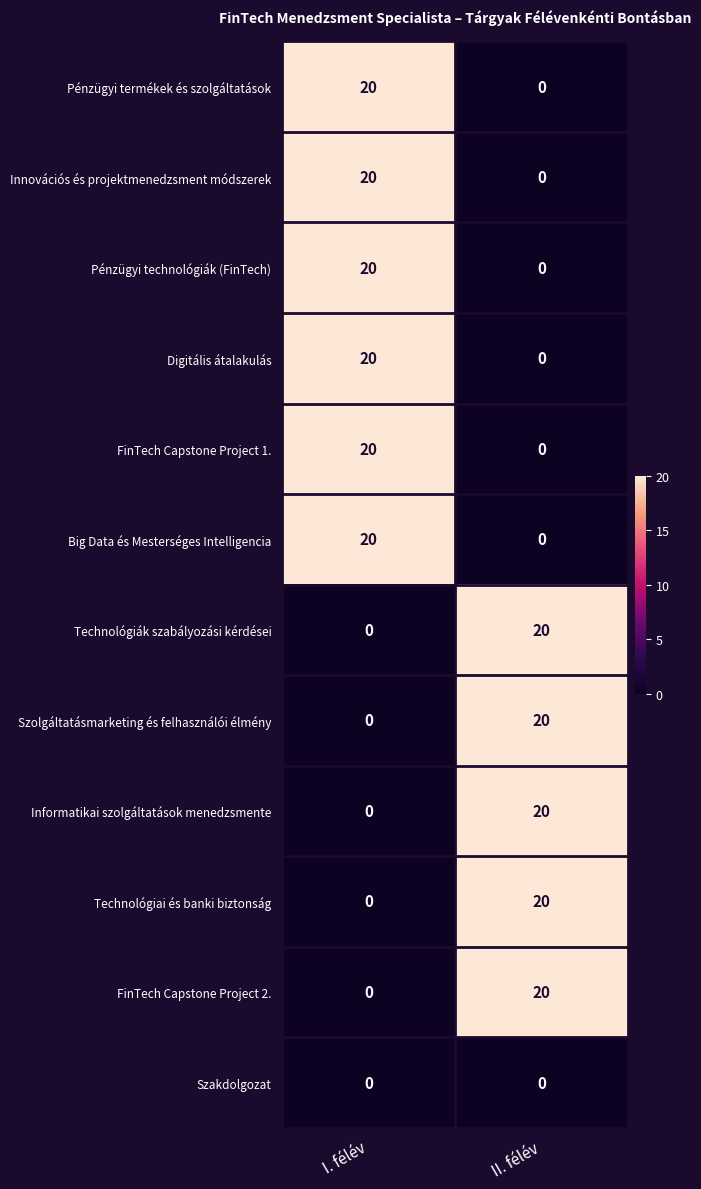

Count the number of data series in this chart.

12